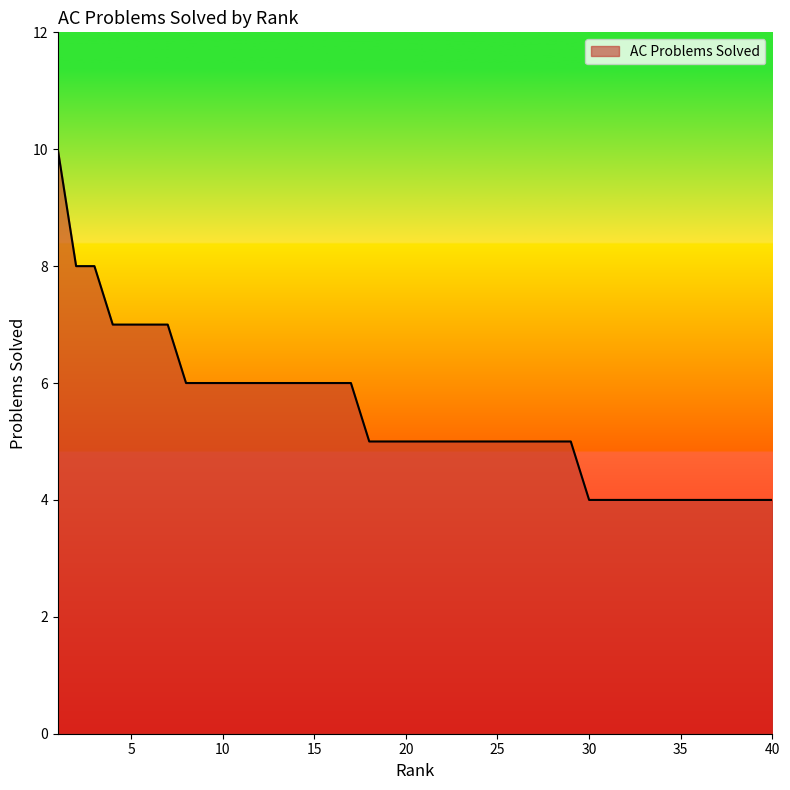

Does the chart have visible grid lines?

No